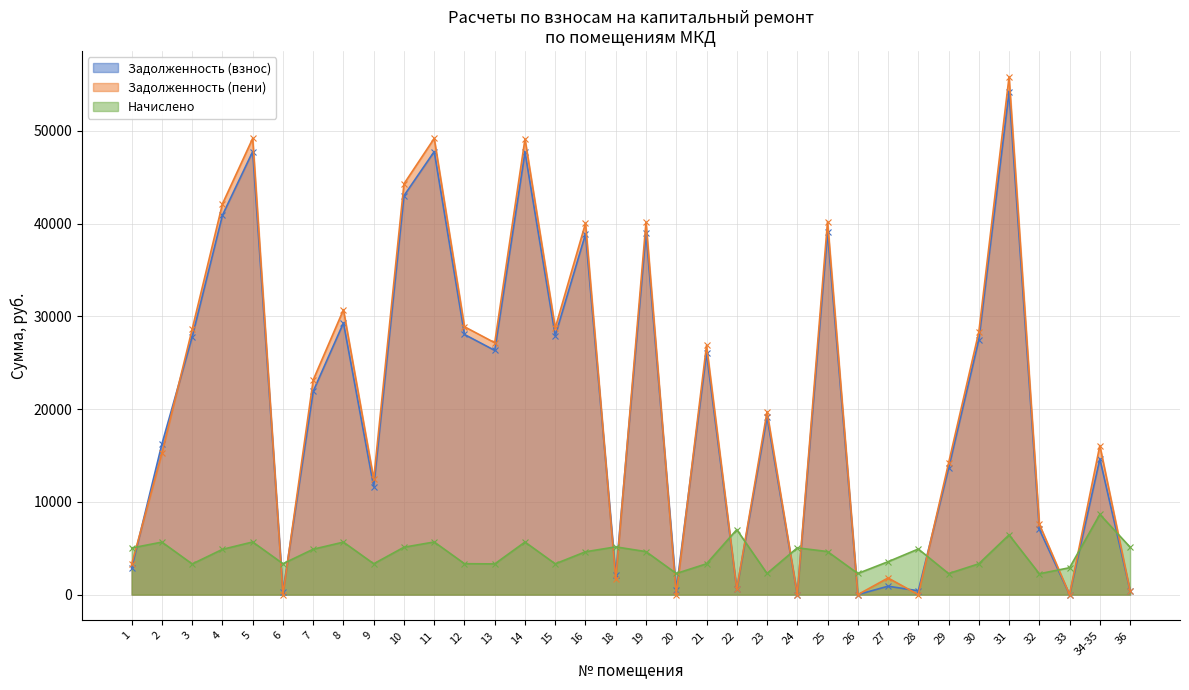

Which label corresponds to the smallest value in the chart?

24